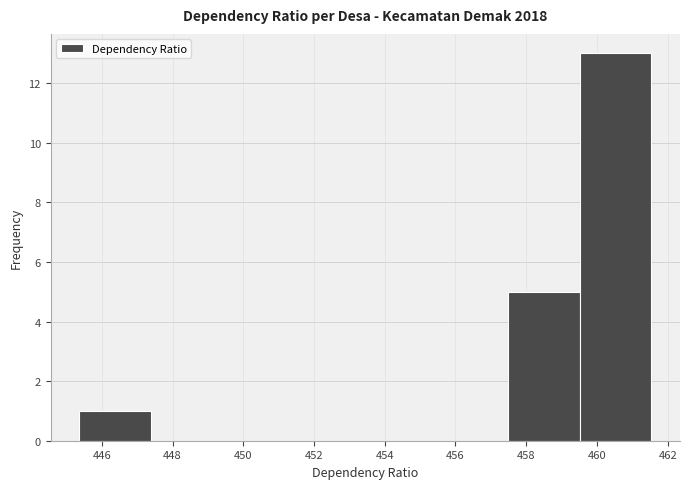

Which range on the x-axis has the tallest bar?

459.6 to 461.6